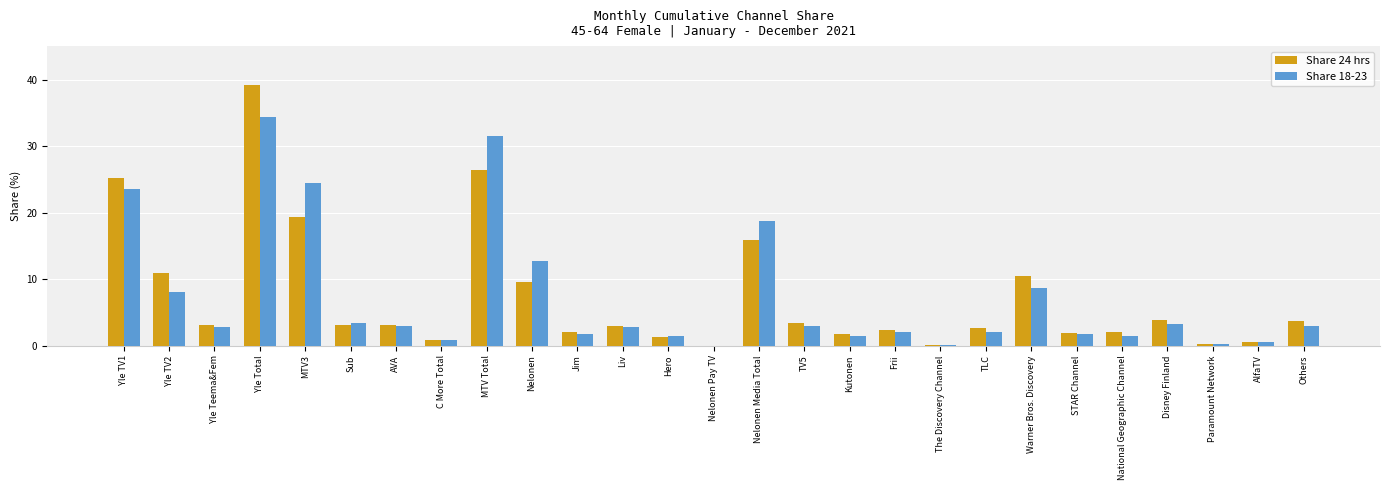

What is the sum of all Share 18-23 values?

196.8